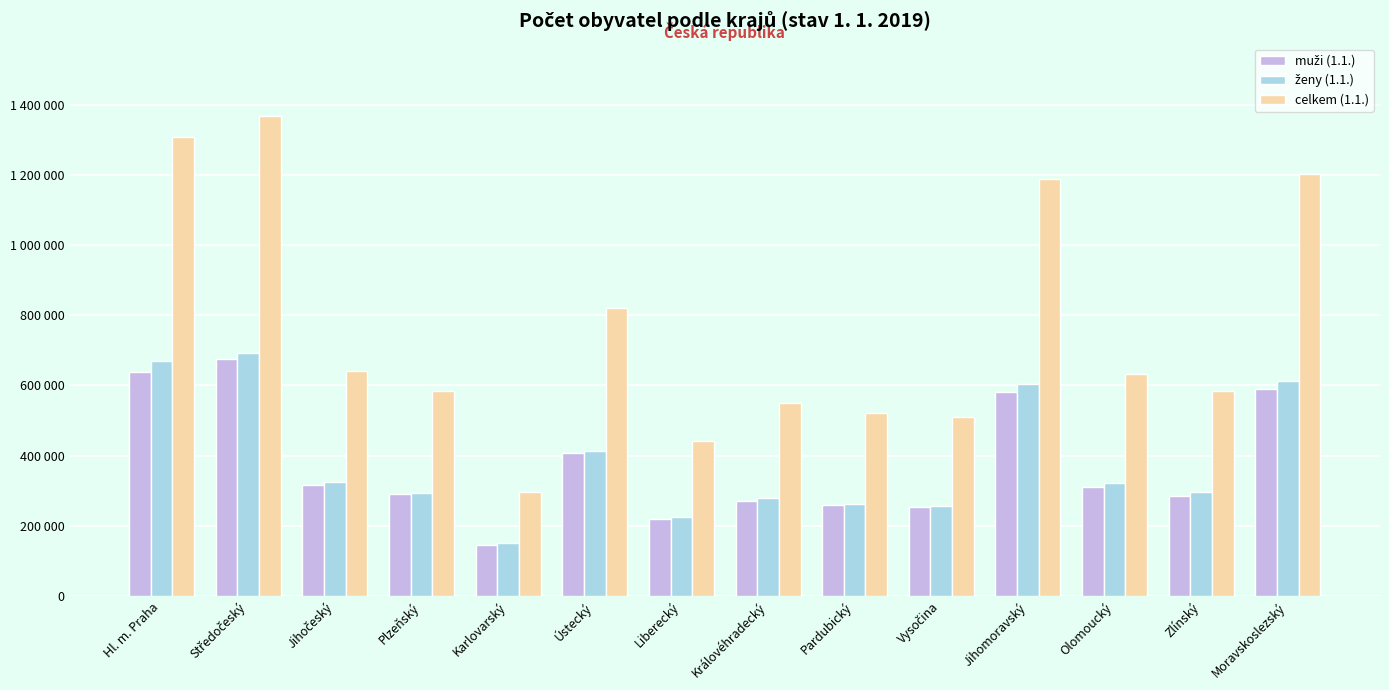

Are the bars horizontal?

No